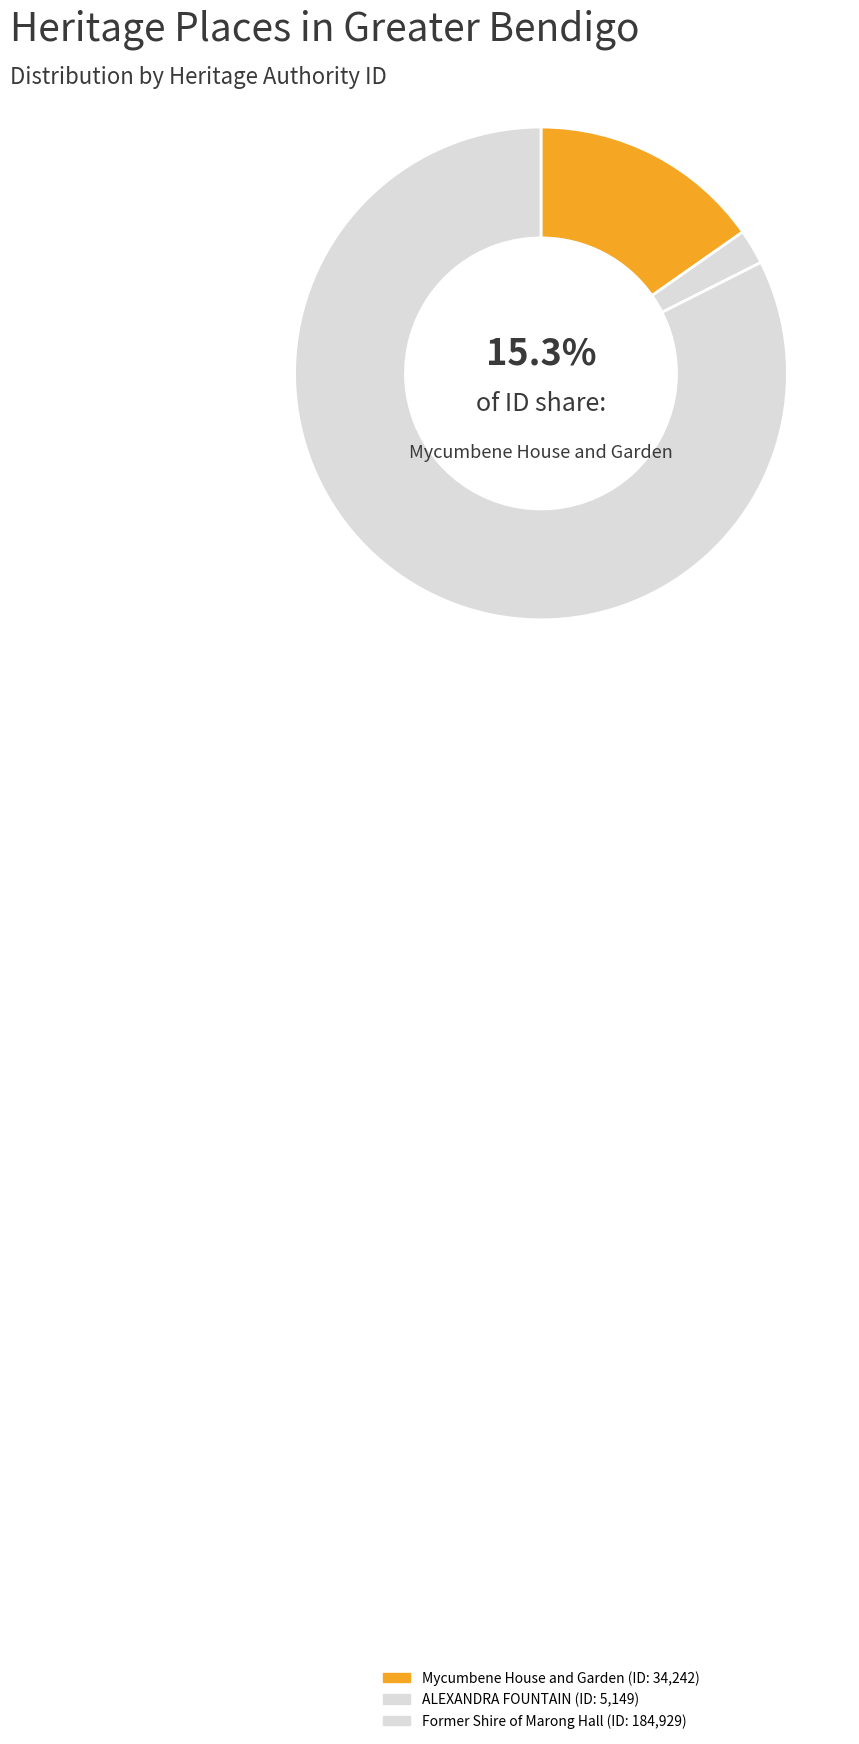

How many slices are in this pie chart?

3